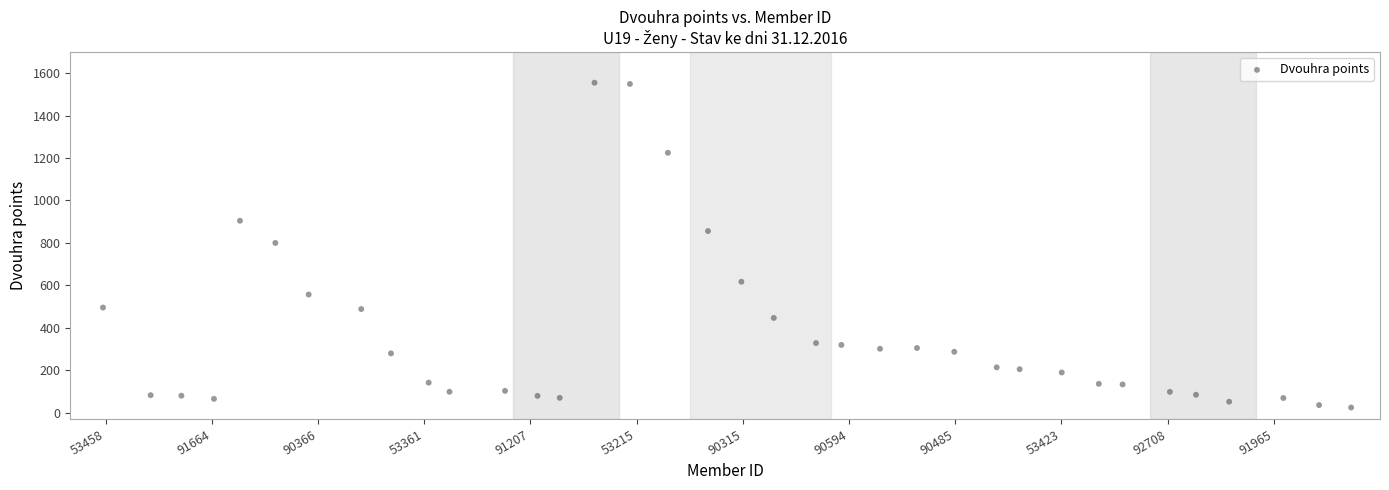

What is the range of X values (max minus min)?

35.3